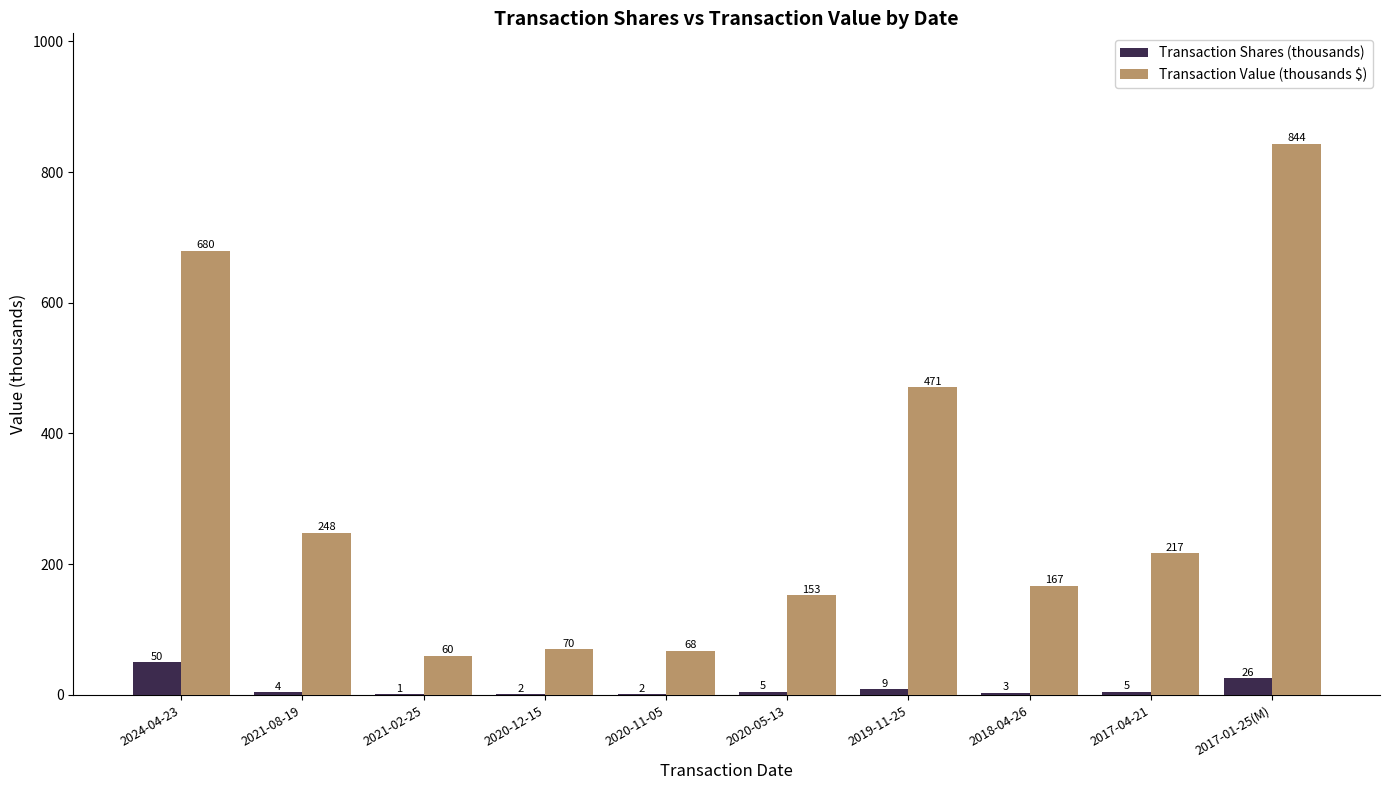

At which category is the sum across all series the highest?

2017-01-25(M)